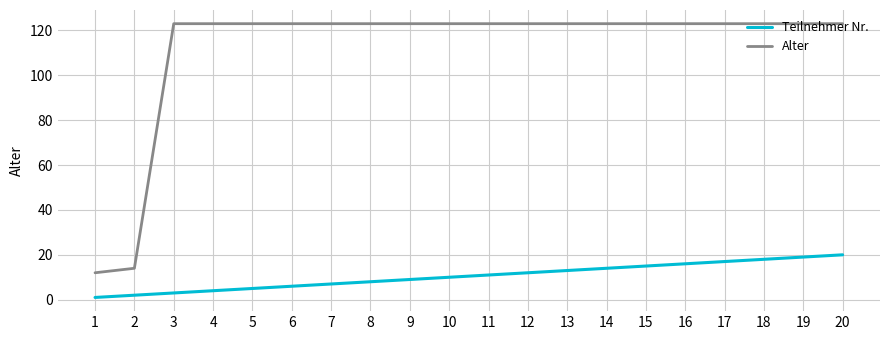

Rank the series at 1 from highest to lowest value.

Alter, Teilnehmer Nr.